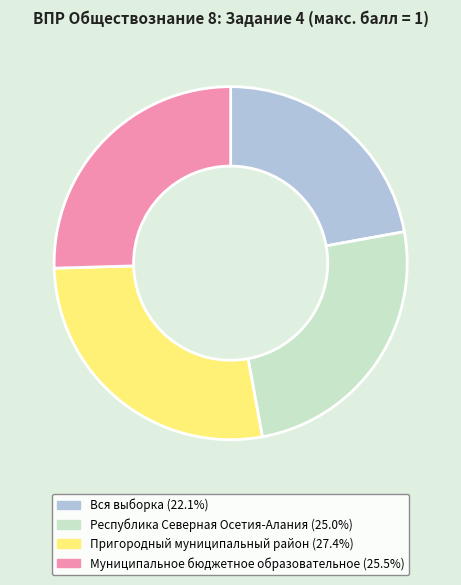

Count the number of slices in the pie.

4